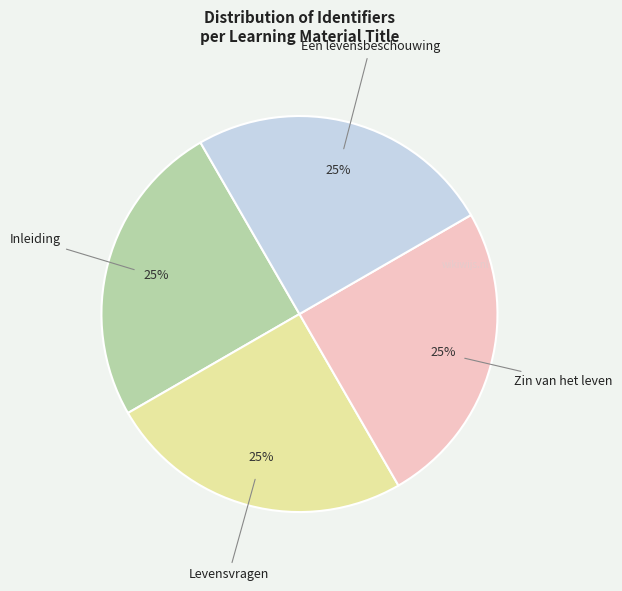

What is the ratio of the value at Inleiding to the value at Een levensbeschouwing?

1.0